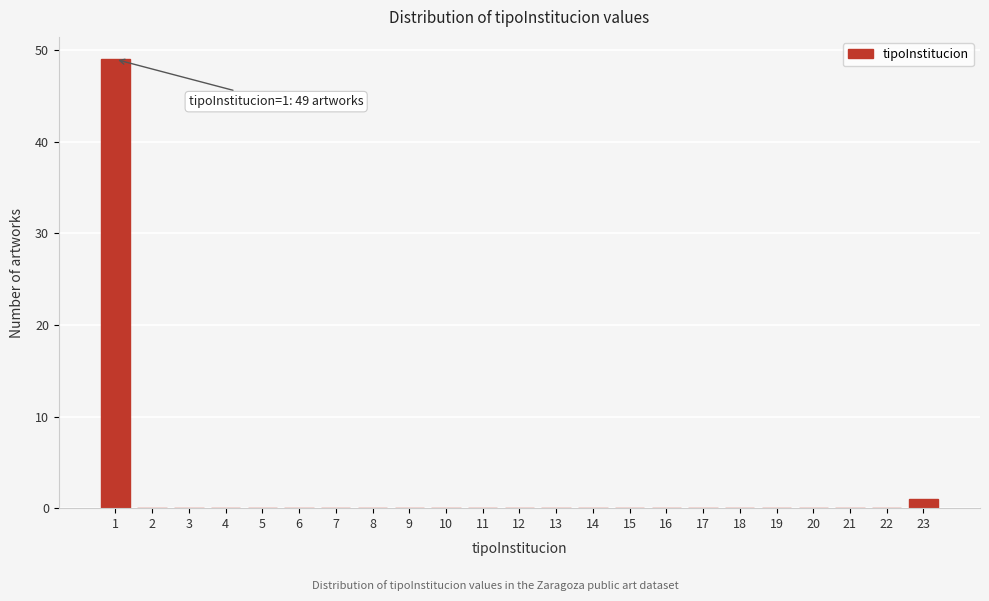

Which range on the x-axis has the tallest bar?

0.5 to 1.5